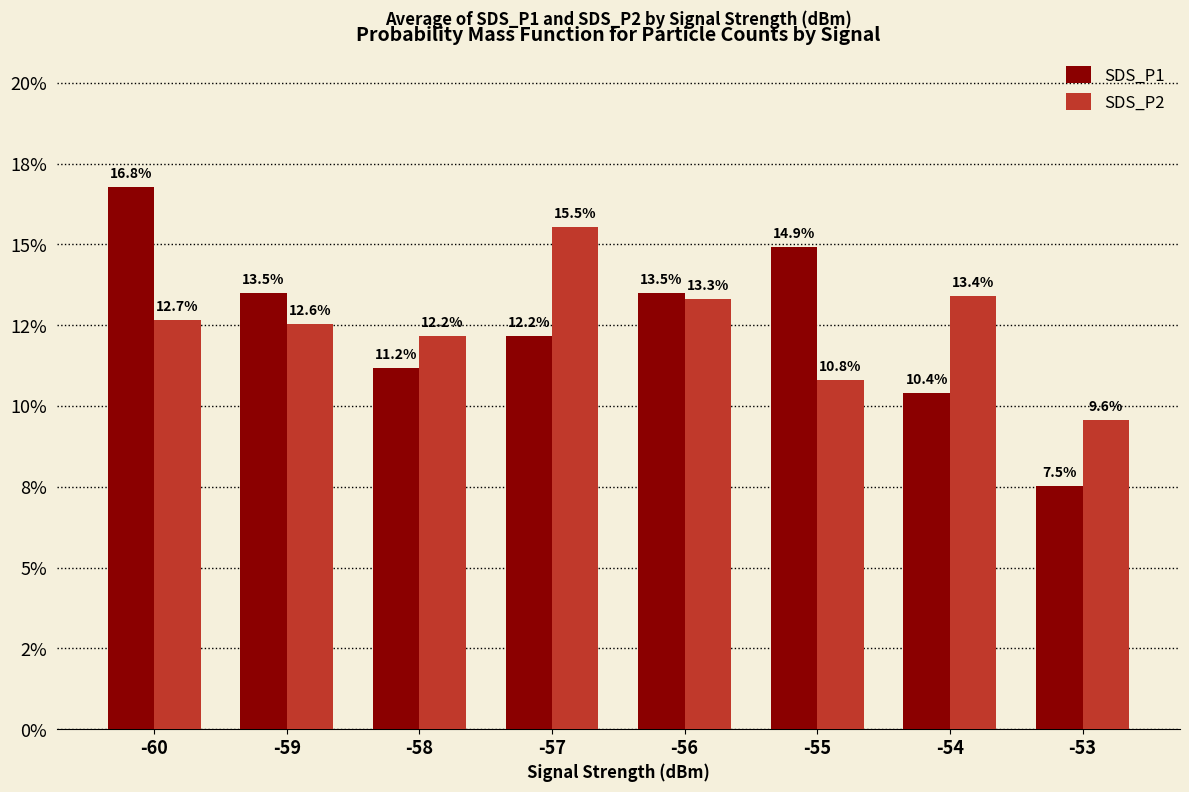

What is the smallest value displayed?

0.1